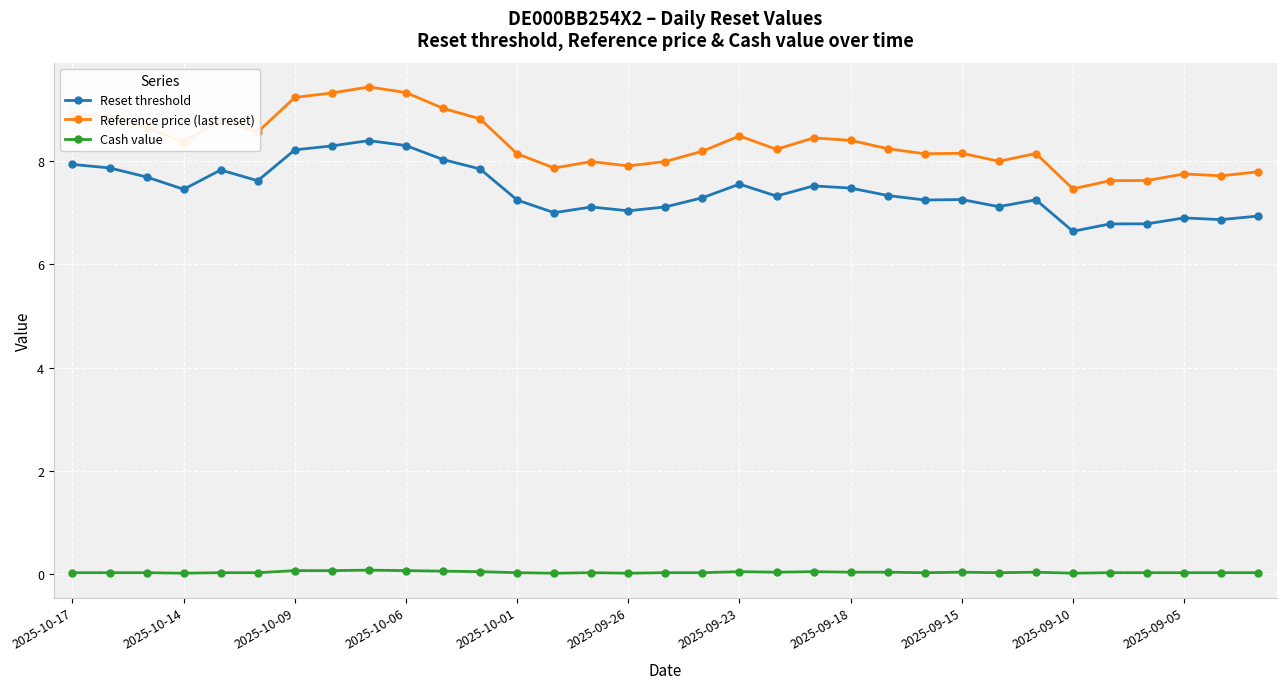

At how many categories does at least one series exceed 2?

33